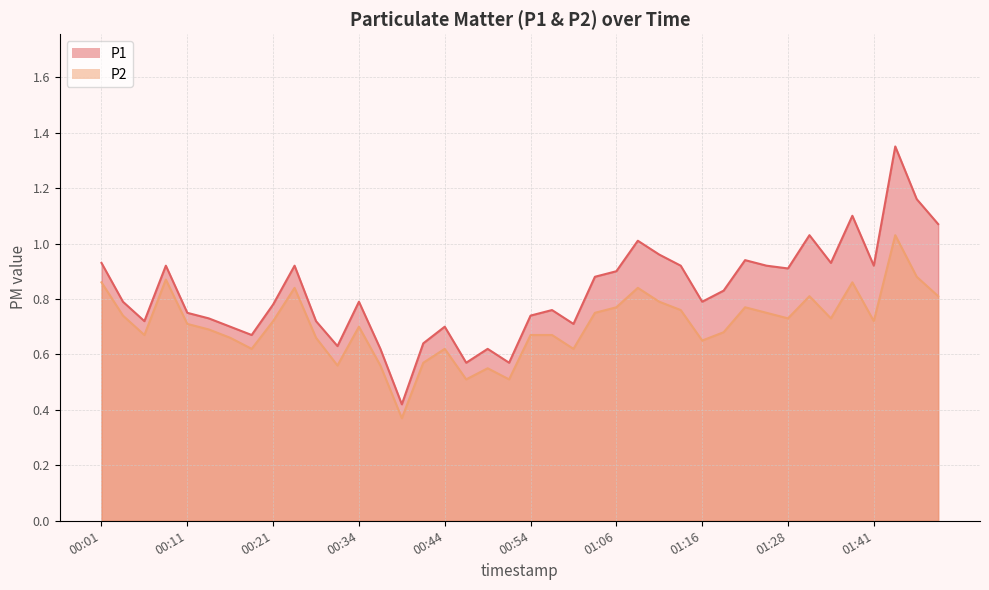

Count the number of categories in the chart.

40